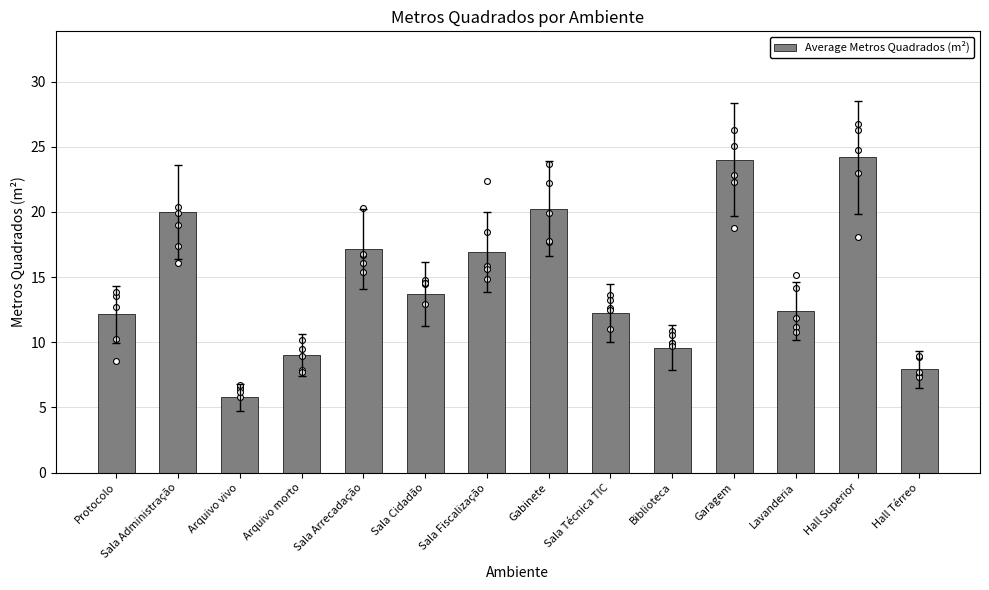

Between Sala Administração and Hall Térreo, which is larger?

Sala Administração